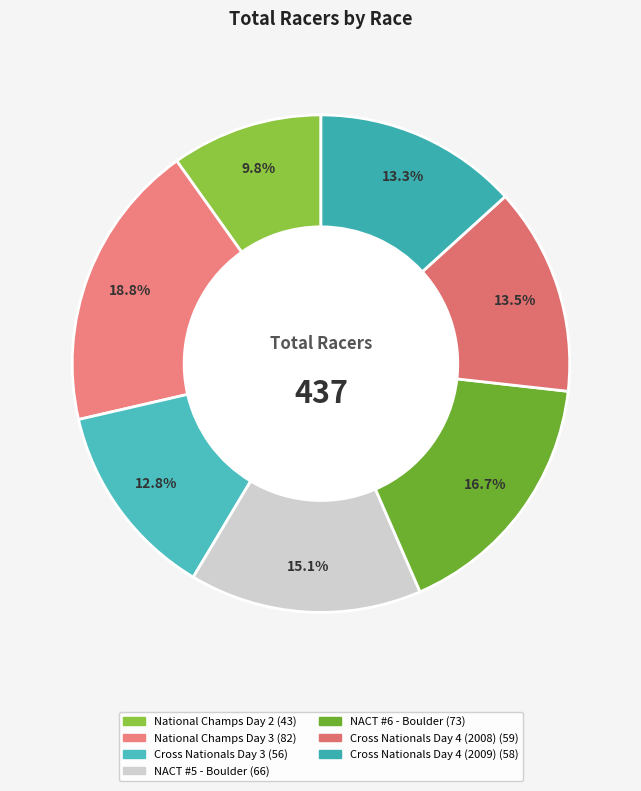

To the nearest percent, what is the difference between the Cross Nationals Day 4 (2009) and NACT #5 - Boulder slice percentages?

2%